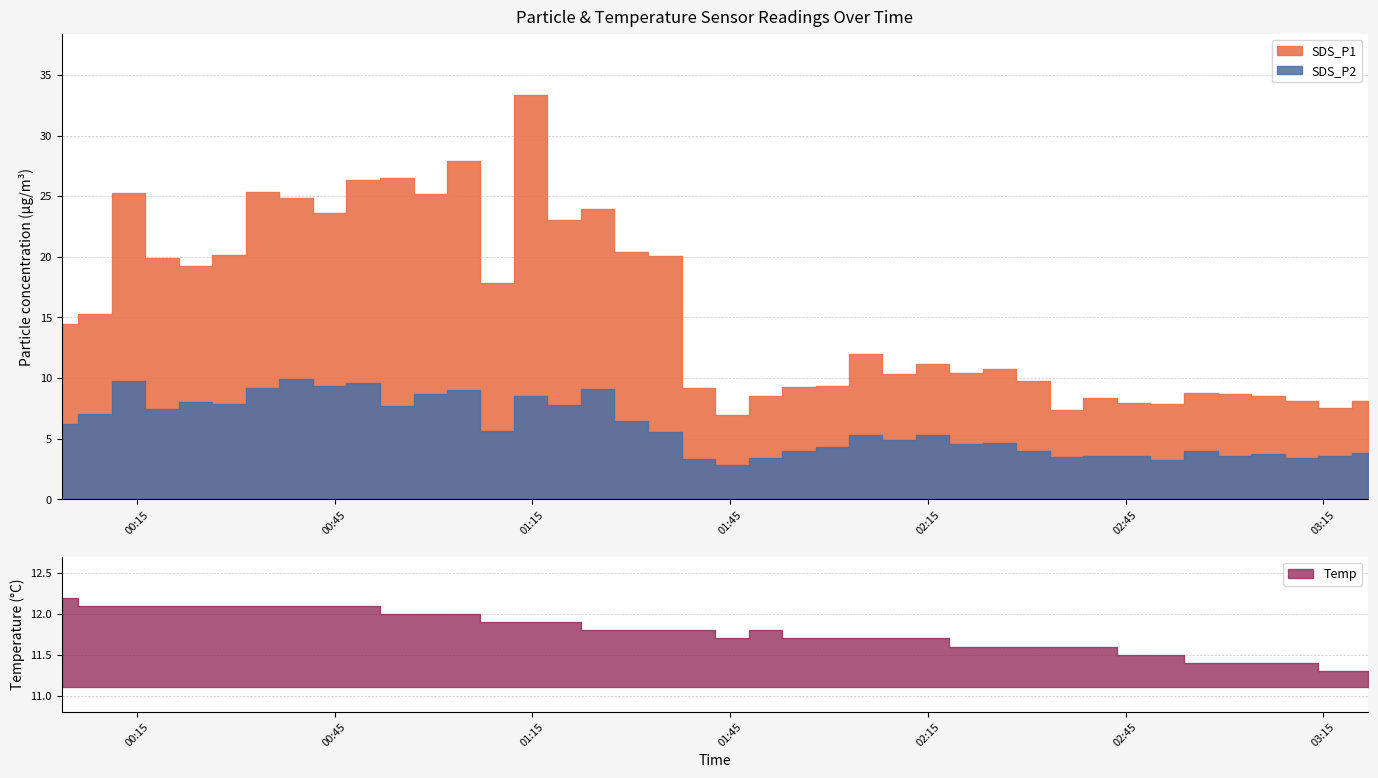

What is the label of the 25th point from the left?

2024/02/10 02:05:34